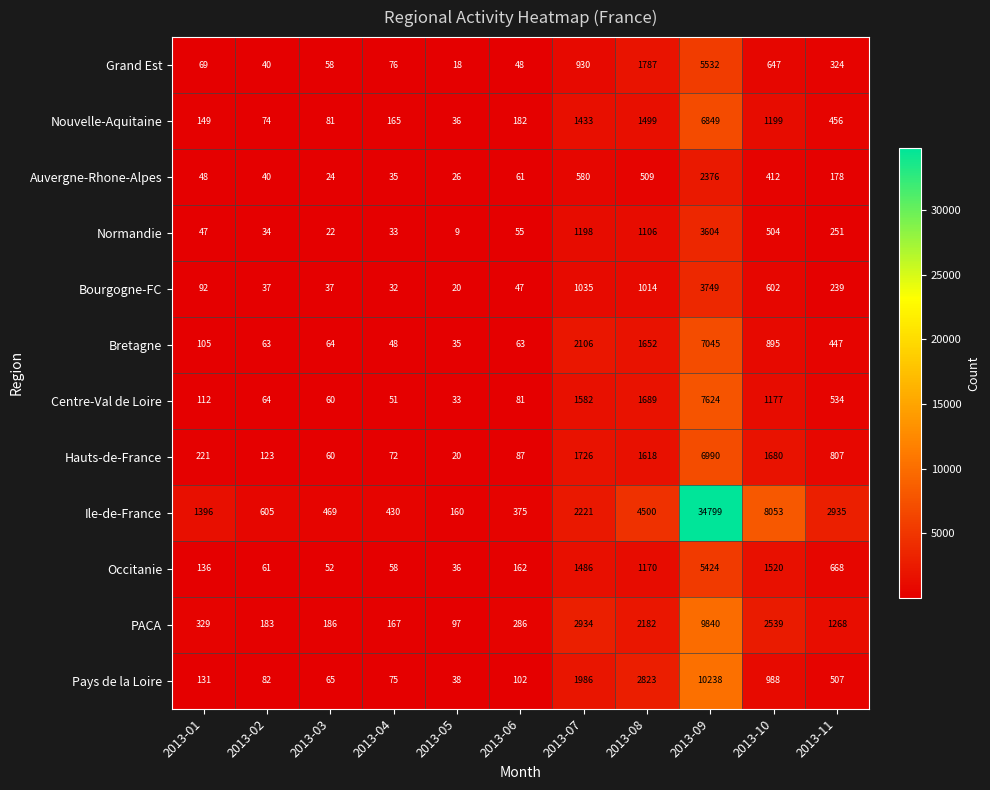

How many distinct data groups are displayed?

12